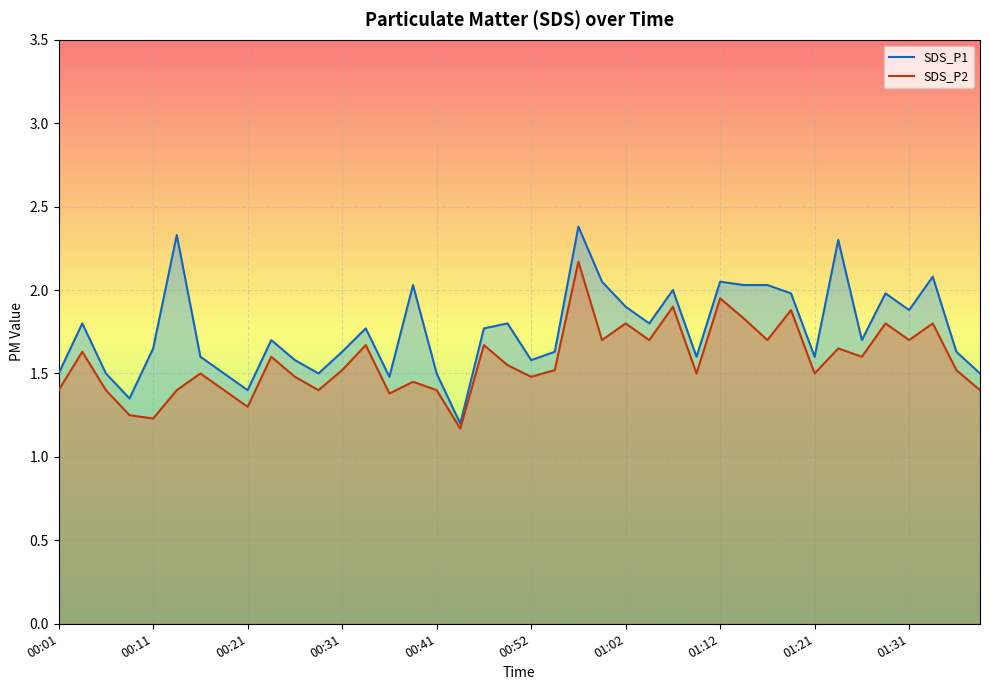

List the series in order of their peak value, lowest first.

SDS_P2, SDS_P1